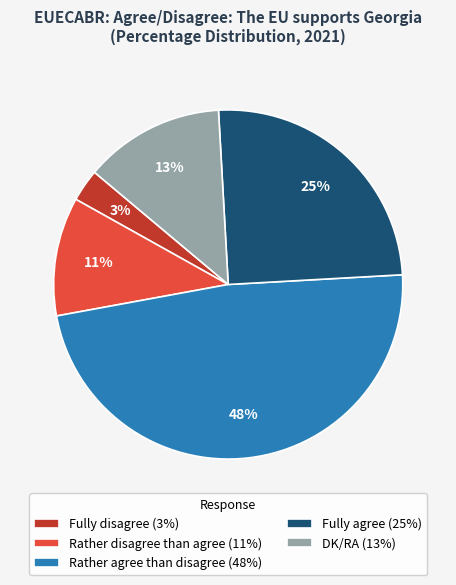

How many slices are in this pie chart?

5